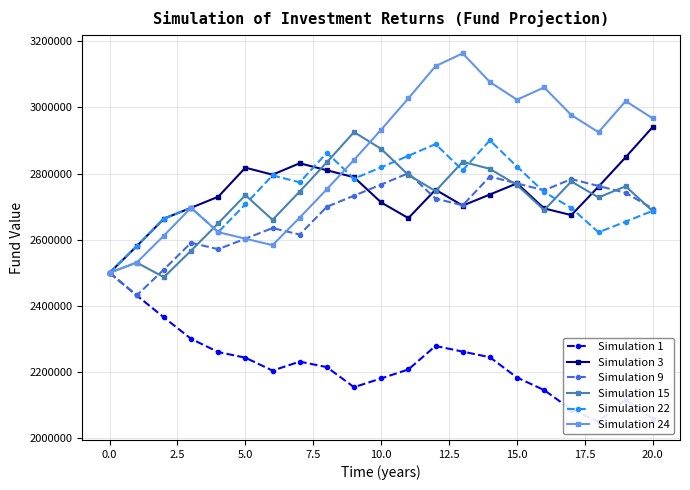

Does the chart have visible grid lines?

Yes